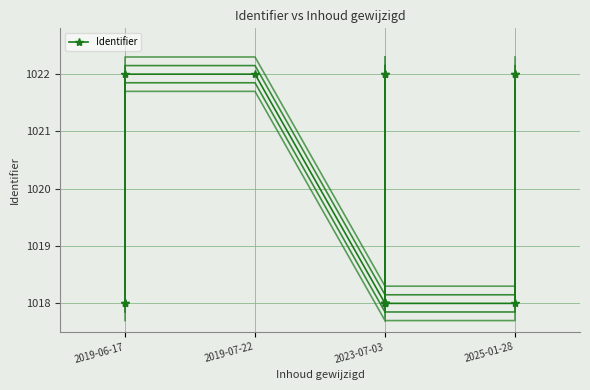

What is the value of the 12th point from the left?

1018.0